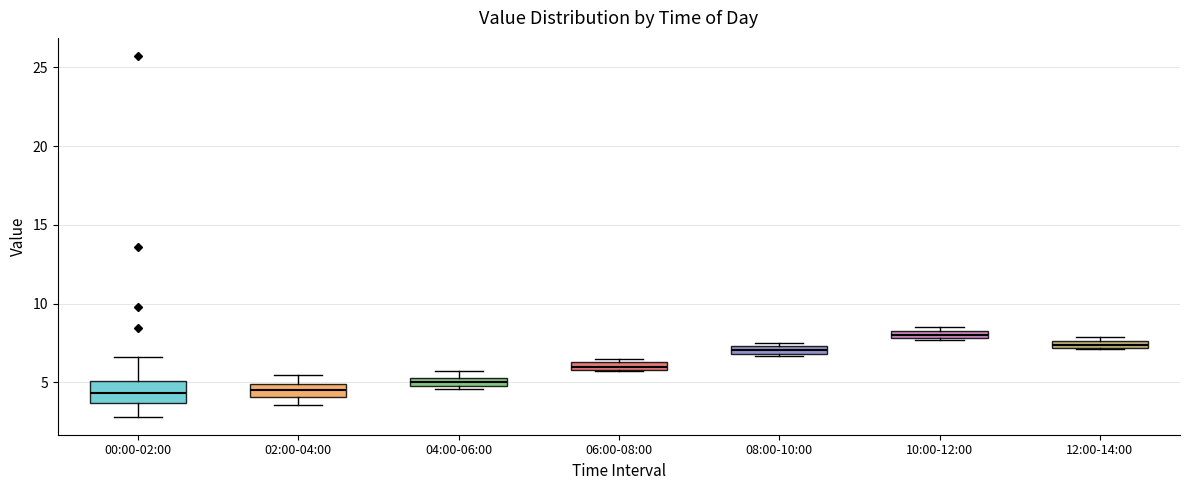

Which box has the highest median line?

10:00-12:00